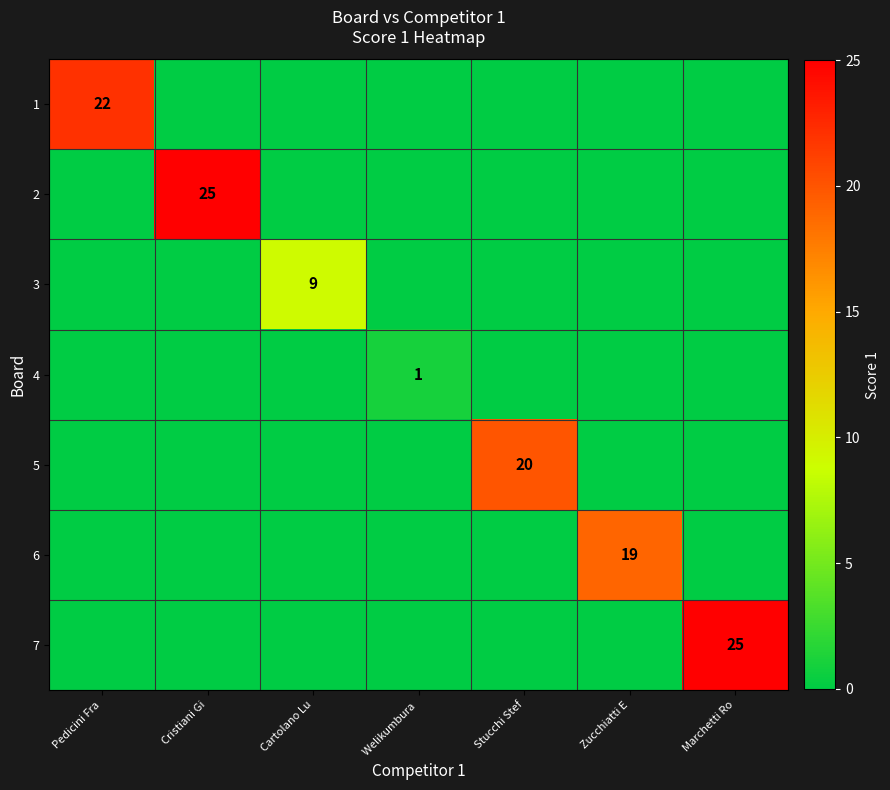

Is it true that 4 equals 2 at Welikumbura ?

False